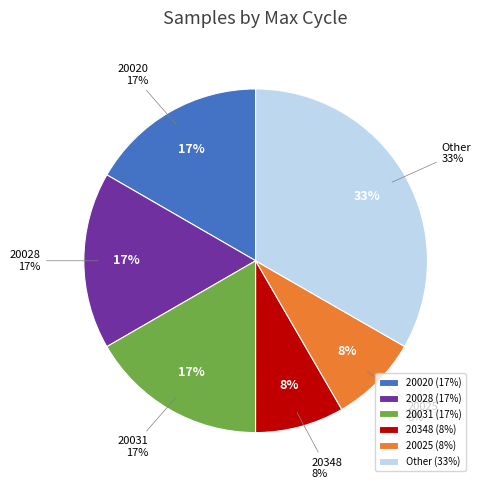

True or false: 20020 accounts for 1% of the total.

False